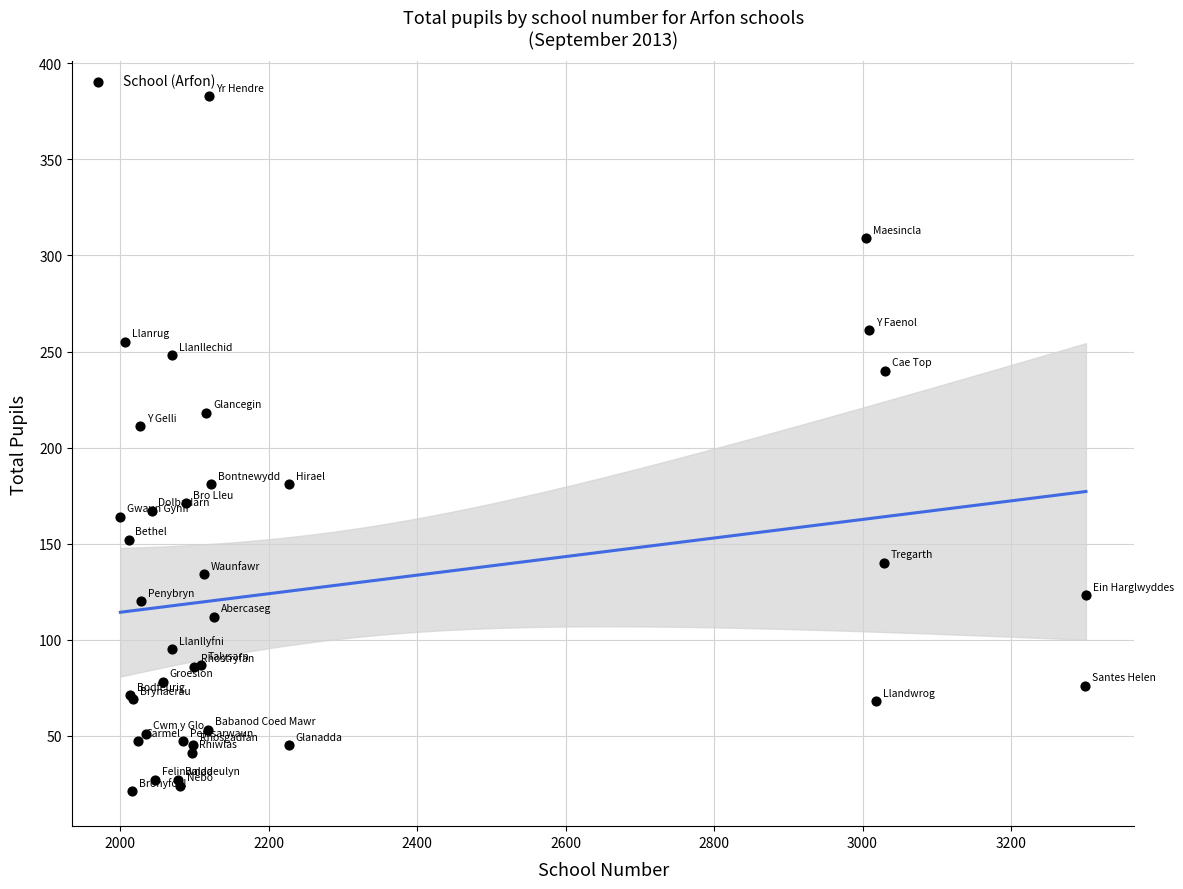

What Y value in the scatter plot is closest to 202?

211